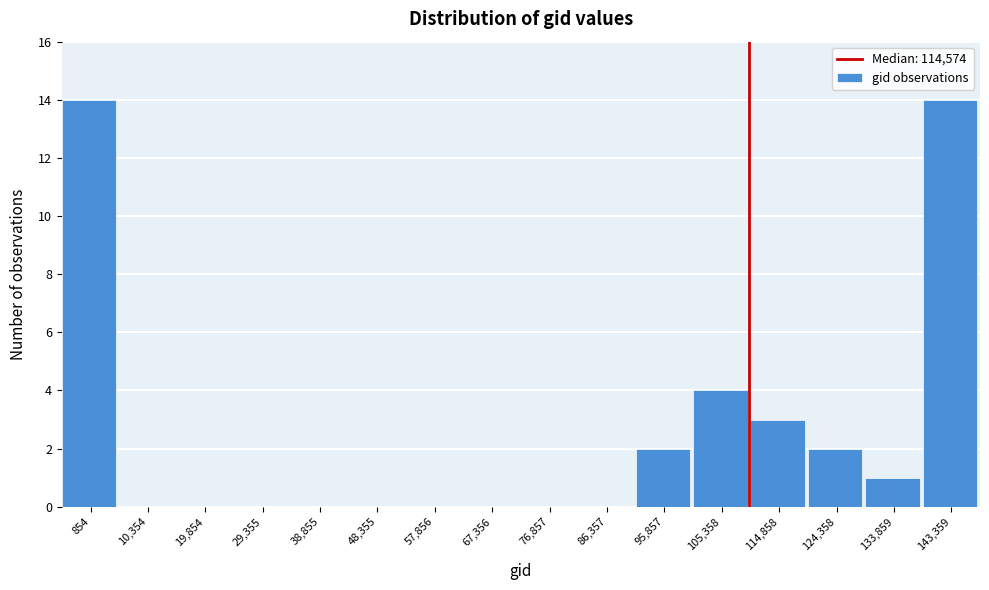

Reading right to left, what are all the values shown in this chart?

143,359=14	133,859=1	124,358=2	114,858=3	105,358=4	95,857=2	86,357=0	76,857=0	67,356=0	57,856=0	48,355=0	38,855=0	29,355=0	19,854=0	10,354=0	854=14